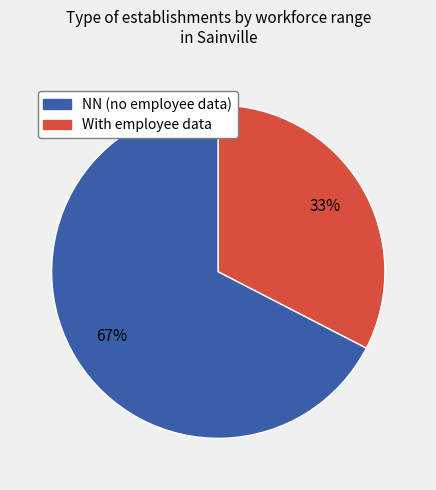

To the nearest percent, what is the average slice percentage?

50%